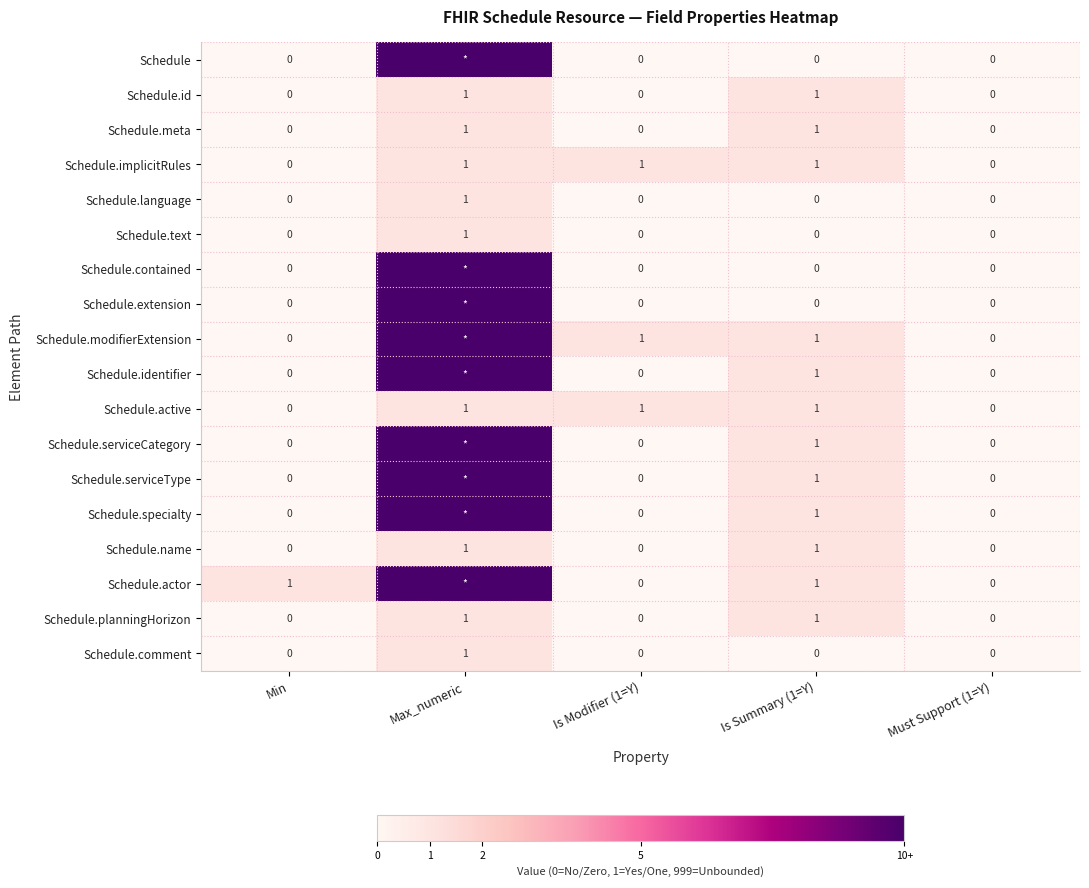

The value of Schedule.language at Is Summary (1=Y) is 0. True or false?

True